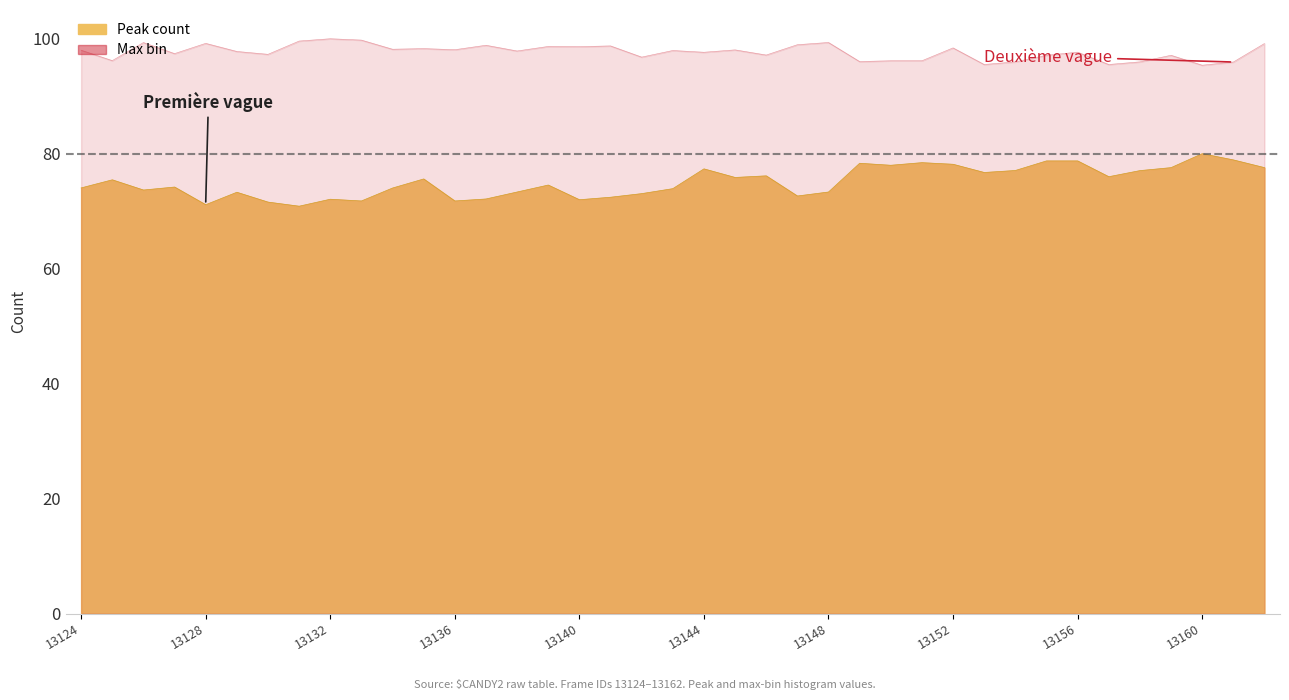

What is the value of the 23rd point from the left?

76.1